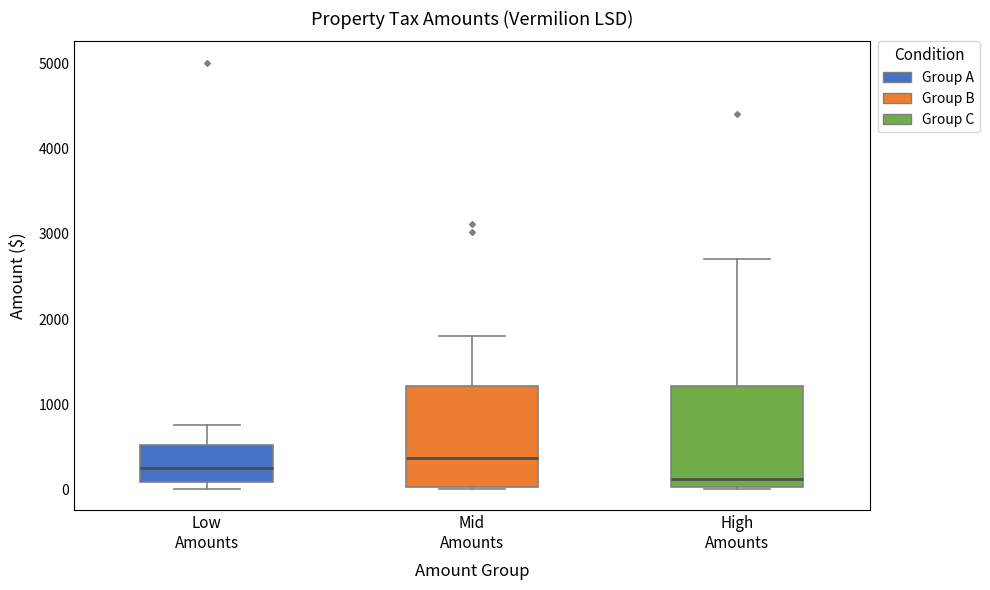

Reading left to right, read every box against the y-axis: the position of its median line, the range the box covers, and the ends of its whiskers. The values are not printed on the chart, so give them approximately, as read against the axis.

Low Amounts: median 300, box 100 to 500, whiskers 0 to 800
Mid Amounts: median 400, box 0 to 1200, whiskers 0 to 1800
High Amounts: median 100, box 0 to 1200, whiskers 0 to 2700